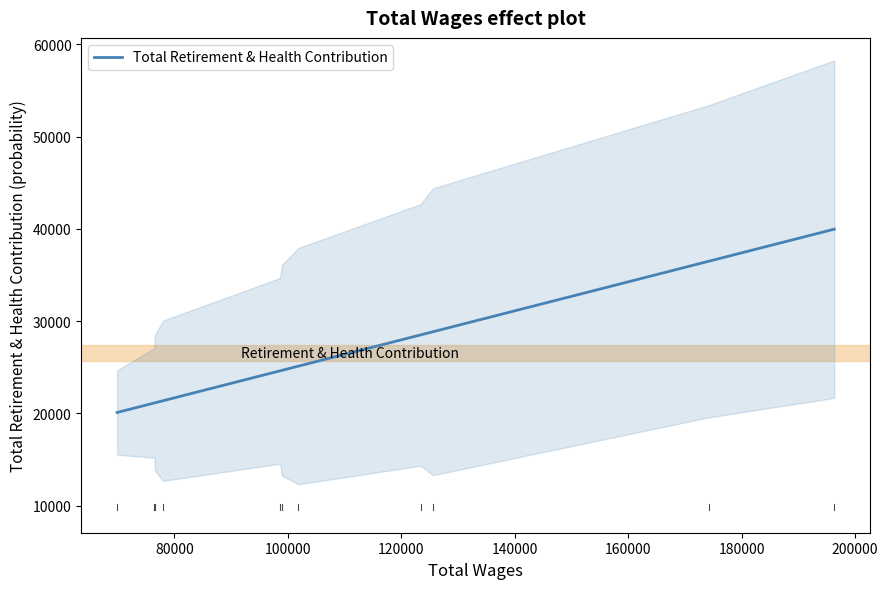

Is this an area chart (filled region under the line)?

No